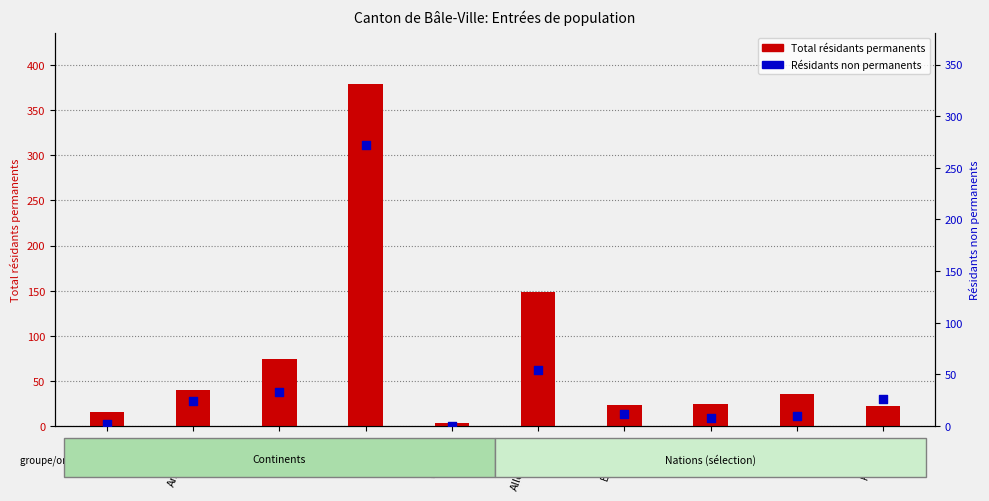

Is the value of Total résidants permanents at Amérique greater than the value of Résidants non permanents at France?

Yes